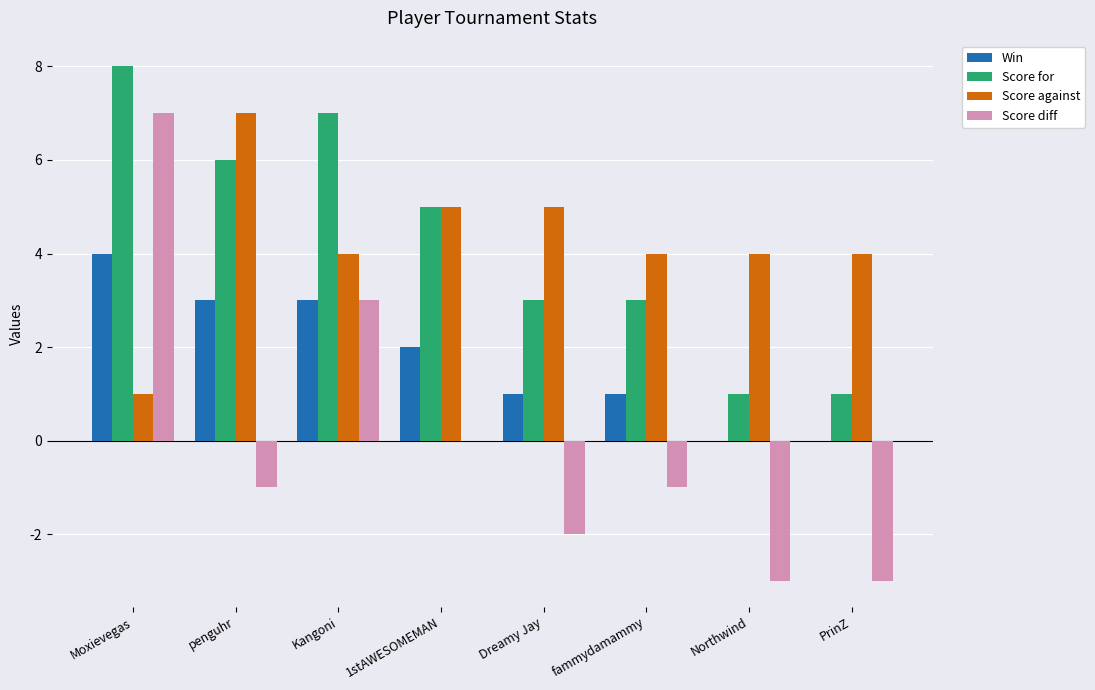

Which label corresponds to the largest value in the chart?

Moxievegas